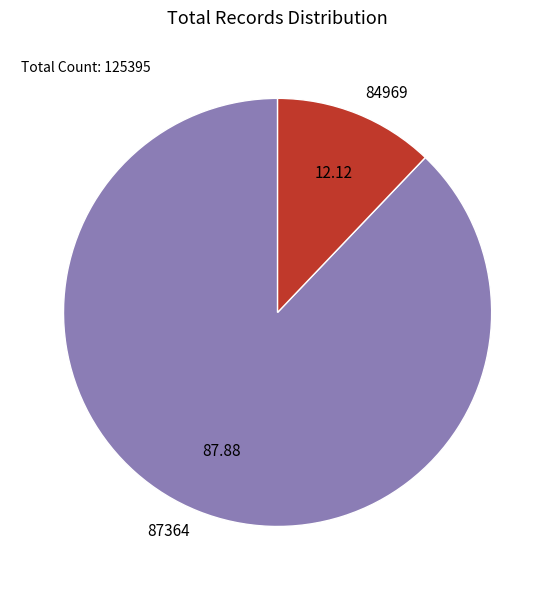

Is the sum of 87364 and 84969 greater than half?

Yes